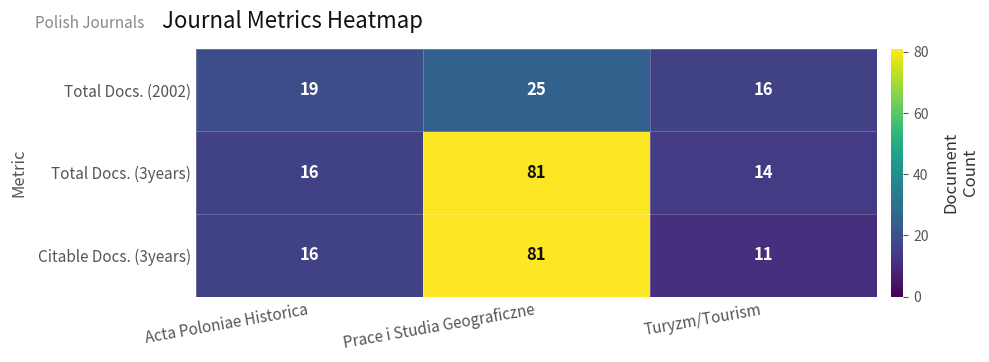

The value of Citable Docs. (3years) at Acta Poloniae Historica is 28. True or false?

False